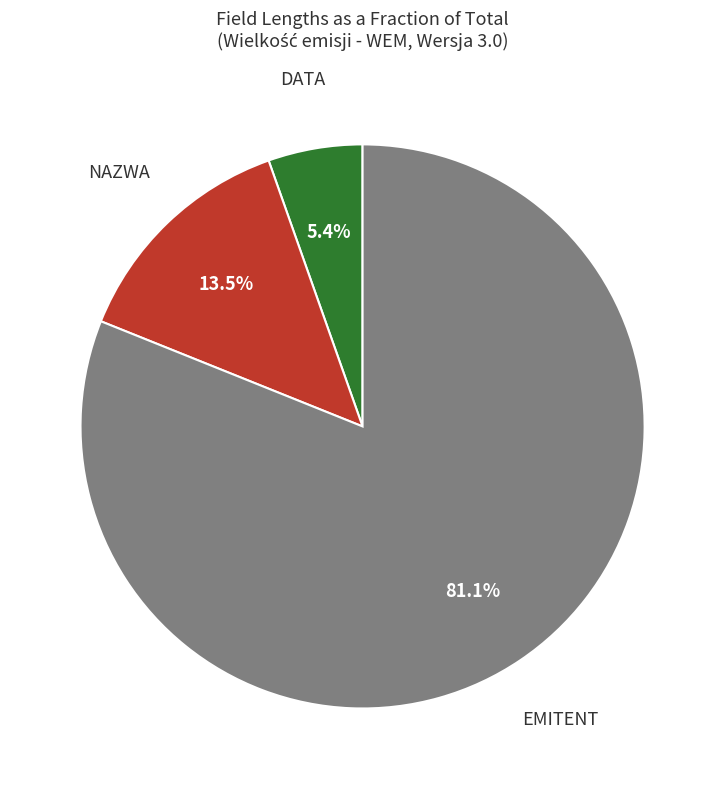

Is there any slice that represents more than half of the pie?

Yes